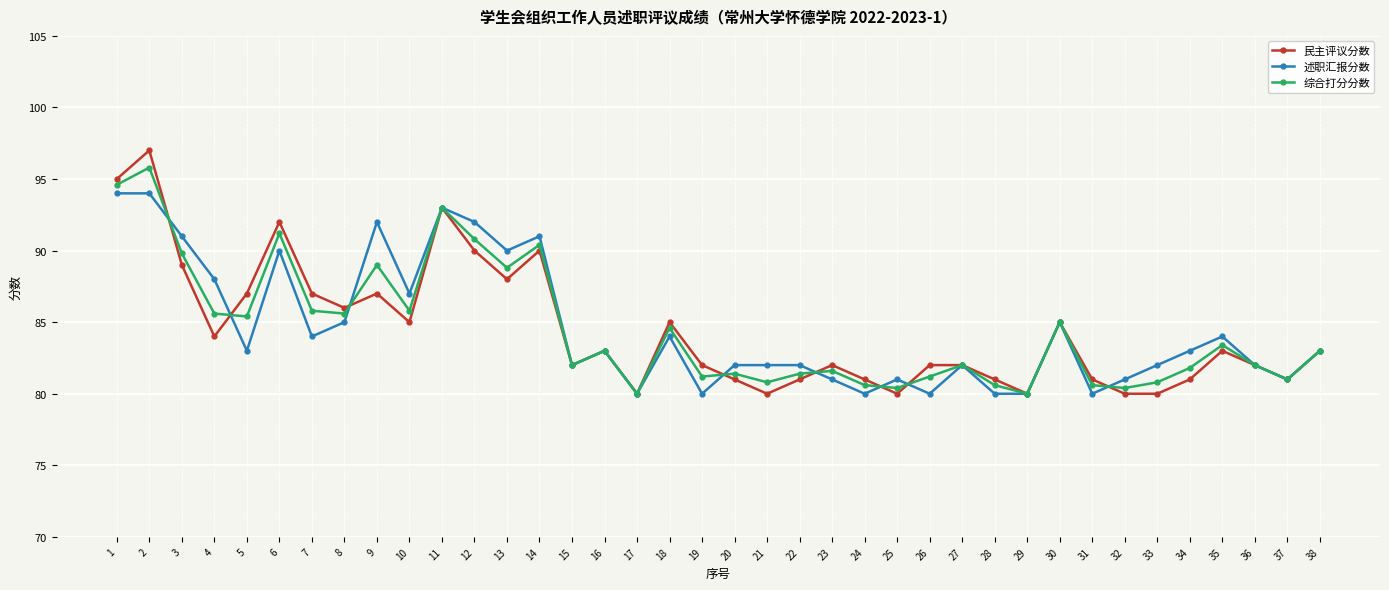

Reading left to right, transcribe all the data shown in this chart.

民主评议分数: 95.0	97.0	89.0	84.0	87.0	92.0	87.0	86.0	87.0	85.0	93.0	90.0	88.0	90.0	82.0	83.0	80.0	85.0	82.0	81.0	80.0	81.0	82.0	81.0	80.0	82.0	82.0	81.0	80.0	85.0	81.0	80.0	80.0	81.0	83.0	82.0	81.0	83.0
述职汇报分数: 94.0	94.0	91.0	88.0	83.0	90.0	84.0	85.0	92.0	87.0	93.0	92.0	90.0	91.0	82.0	83.0	80.0	84.0	80.0	82.0	82.0	82.0	81.0	80.0	81.0	80.0	82.0	80.0	80.0	85.0	80.0	81.0	82.0	83.0	84.0	82.0	81.0	83.0
综合打分分数: 94.6	95.8	89.8	85.6	85.4	91.2	85.8	85.6	89.0	85.8	93.0	90.8	88.8	90.4	82.0	83.0	80.0	84.6	81.2	81.4	80.8	81.4	81.6	80.6	80.4	81.2	82.0	80.6	80.0	85.0	80.6	80.4	80.8	81.8	83.4	82.0	81.0	83.0